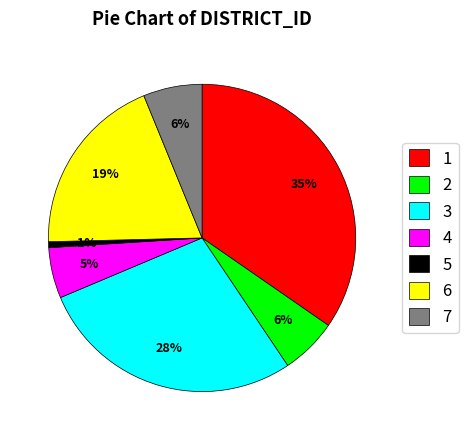

Between 2 and 6, which is larger?

6